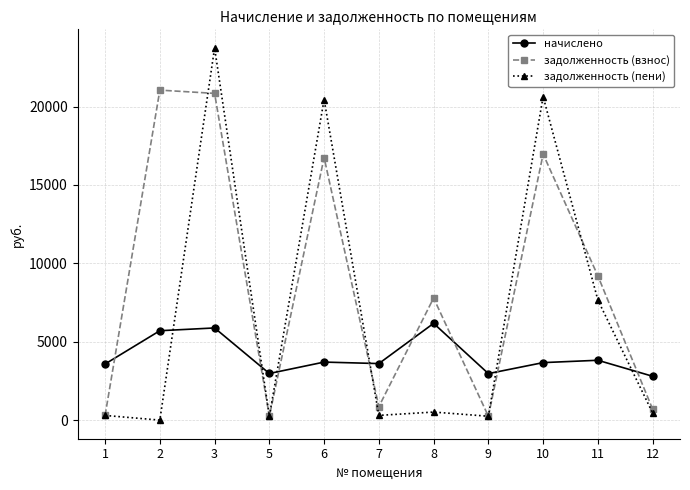

Which series has the largest range (max minus min)?

задолженность (пени)